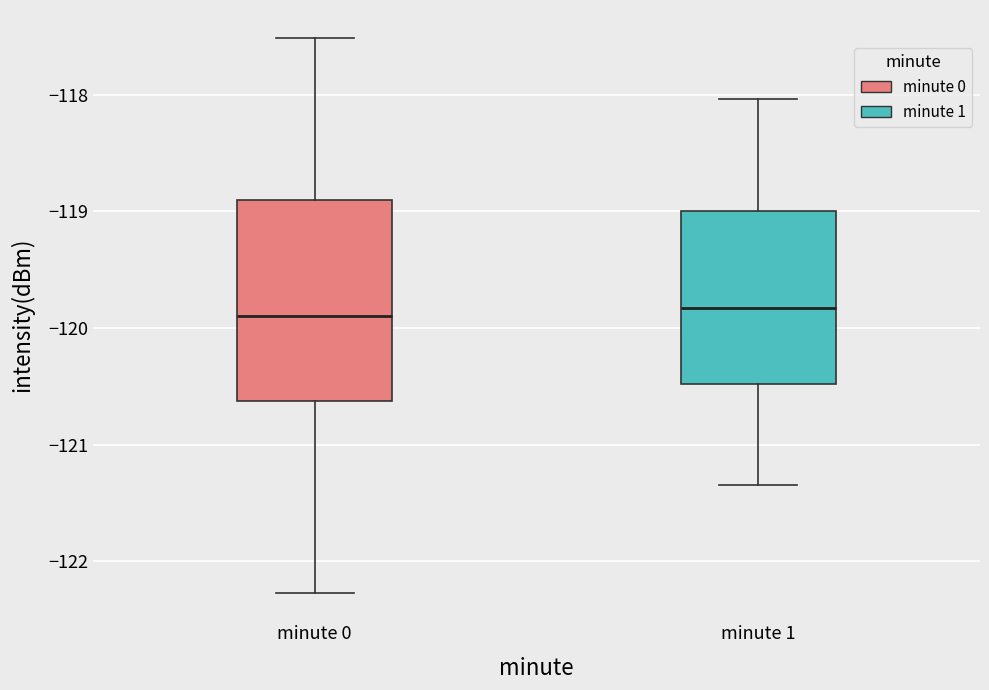

Reading left to right, read every box against the y-axis: the position of its median line, the range the box covers, and the ends of its whiskers. The values are not printed on the chart, so give them approximately, as read against the axis.

minute 0: median -119.9, box -120.6 to -118.9, whiskers -122.3 to -117.5
minute 1: median -119.8, box -120.5 to -119.0, whiskers -121.3 to -118.0